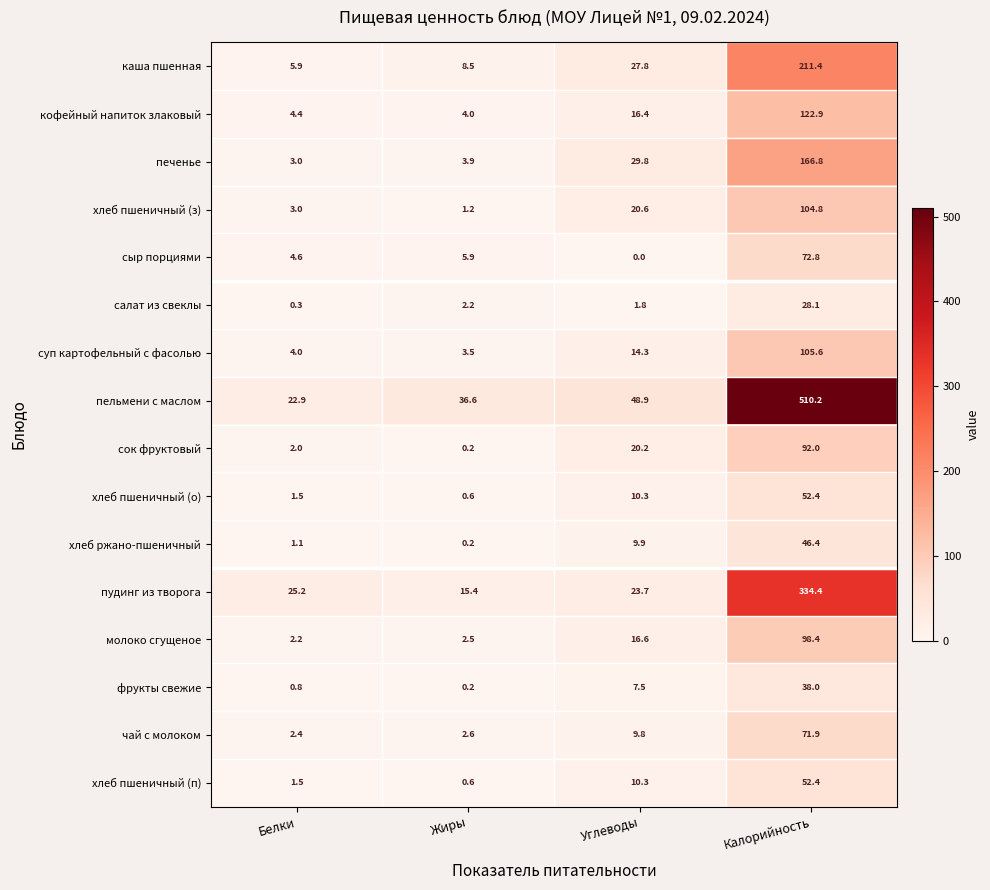

What is the total value across all series at Углеводы?

267.9